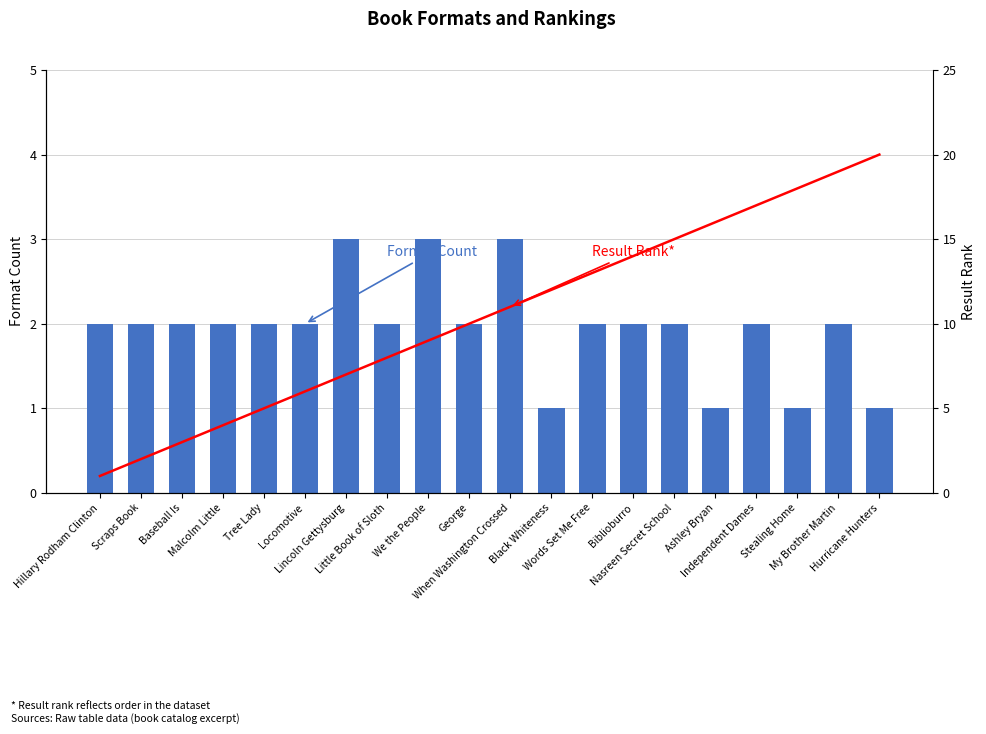

True or false: Format Count has a value of 5 at We the People.

False